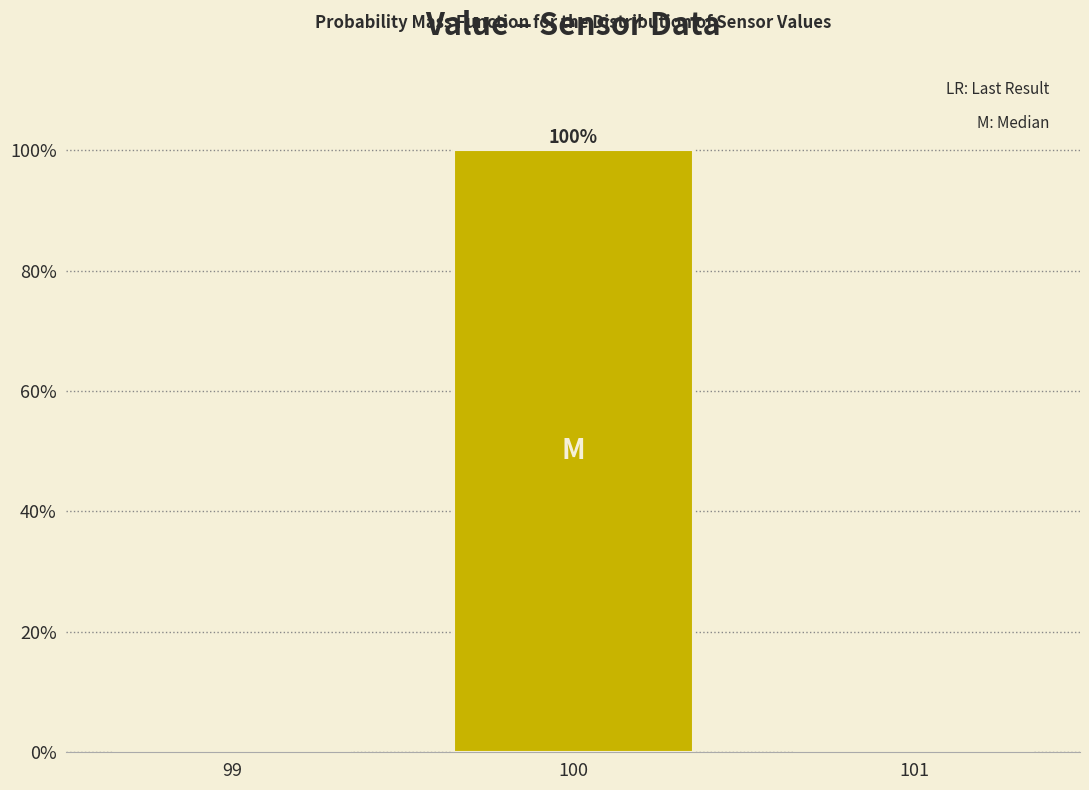

Over which range of the x-axis is the bar tallest?

99.5 to 100.5